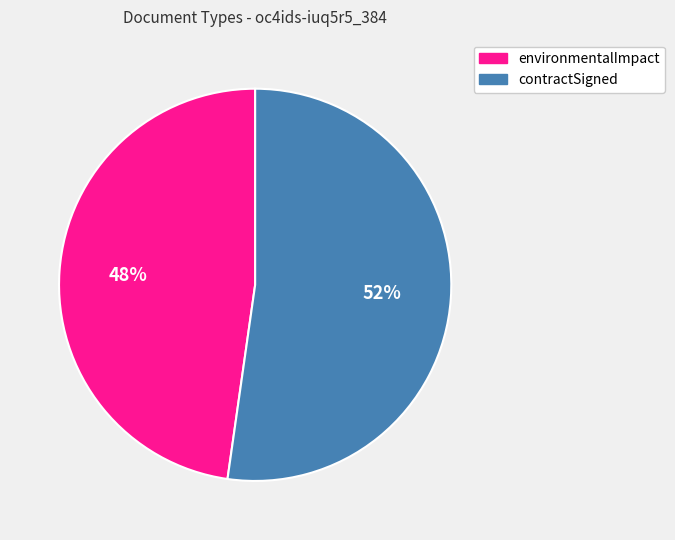

Which category has the biggest portion of the pie?

contractSigned